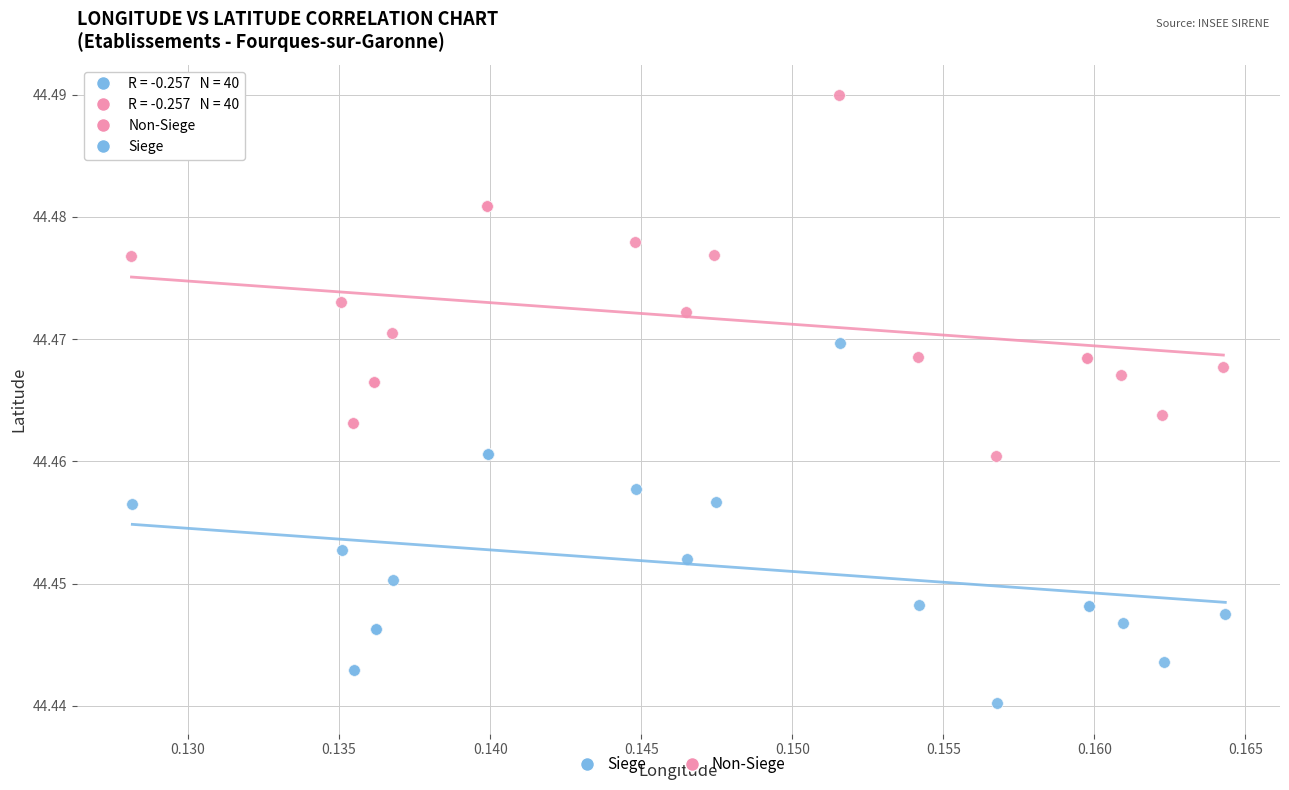

Which series reaches the maximum Y coordinate?

Non-Siege